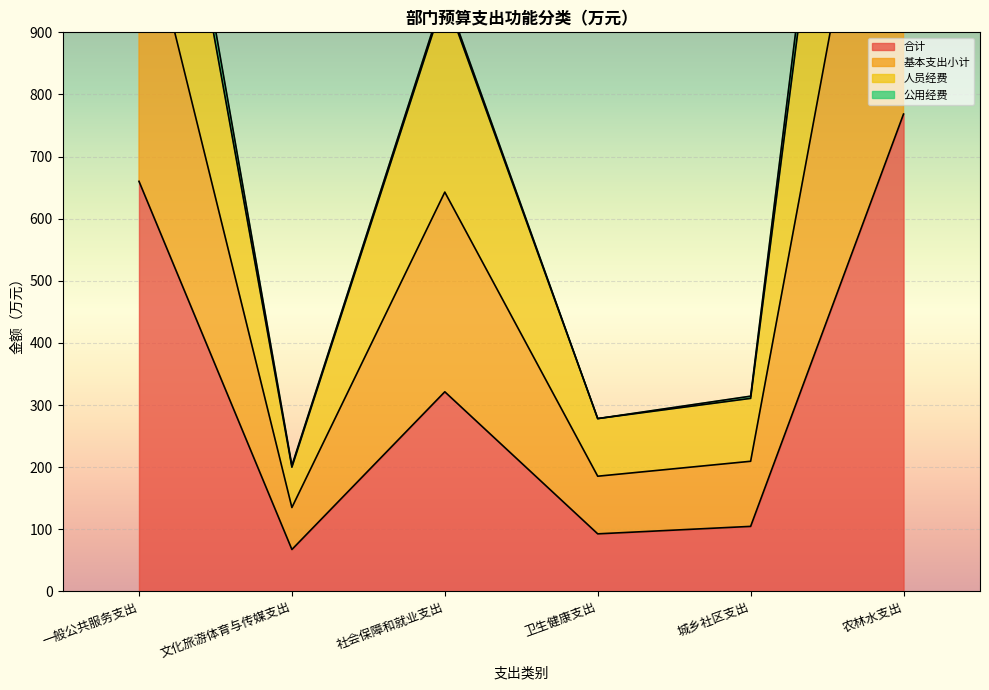

At which label is 合计 closest to 418?

社会保障和就业支出